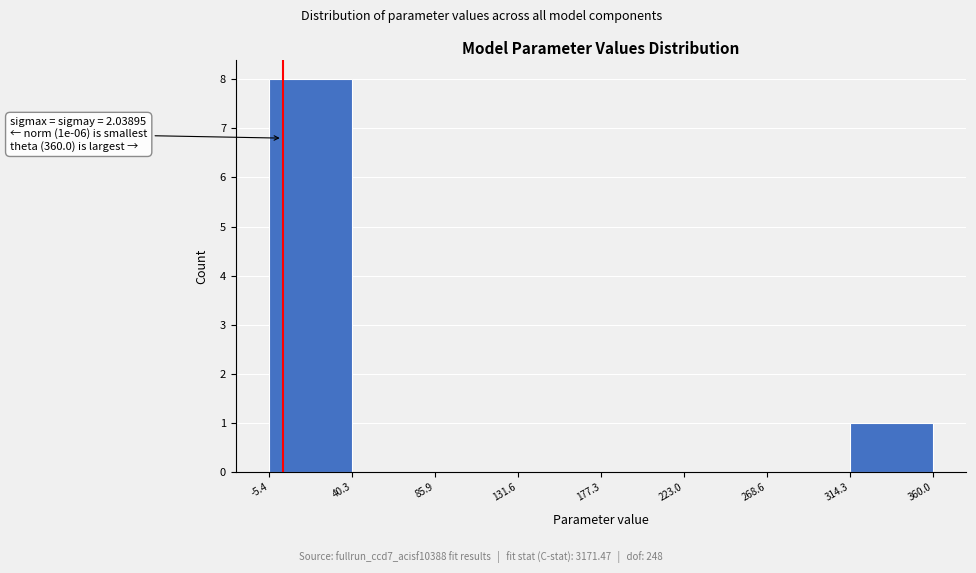

Over which range of the x-axis is the bar tallest?

-5.4 to 40.3